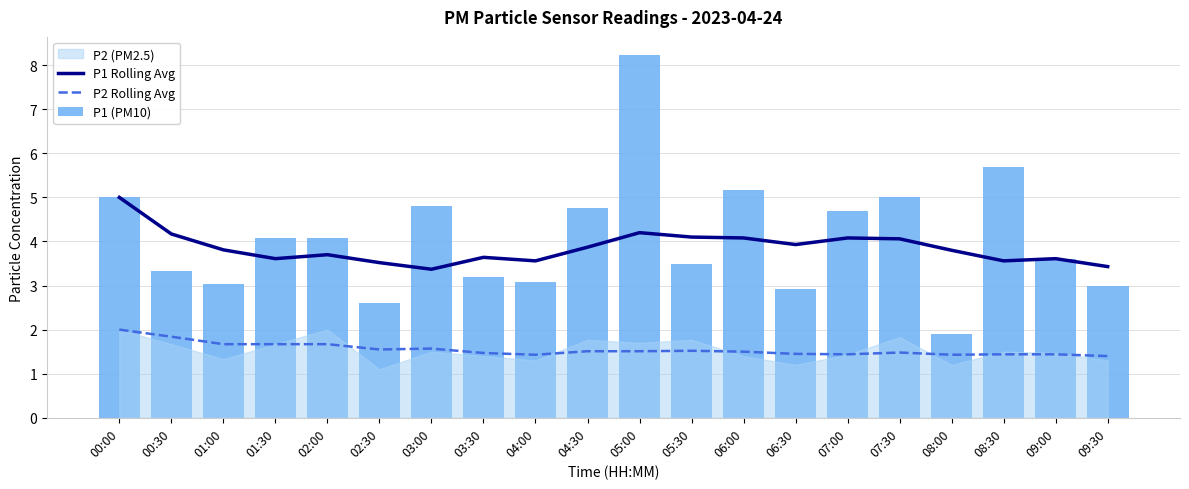

Which series has the widest spread of values?

P1 (PM10)